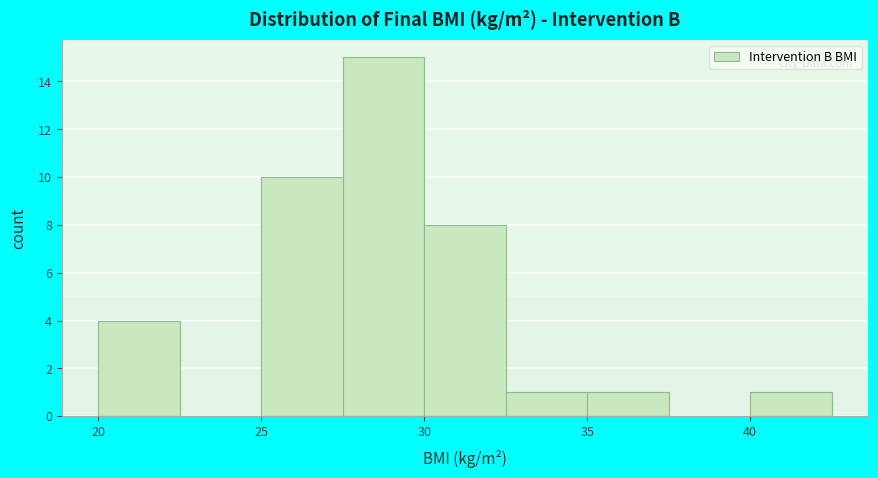

Over which range of the x-axis is the bar tallest?

27.5 to 30.0